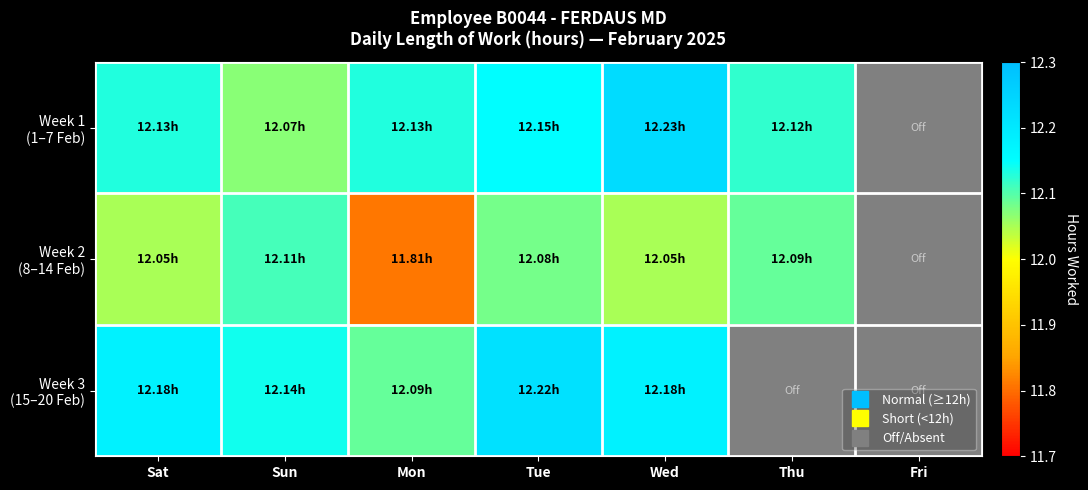

The value of Week 1 (1–7 Feb) at Mon is 12.1. True or false?

True